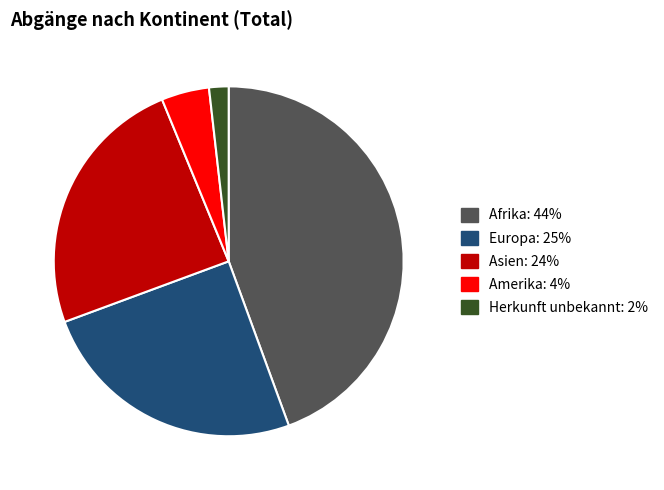

How many slices are in this pie chart?

5